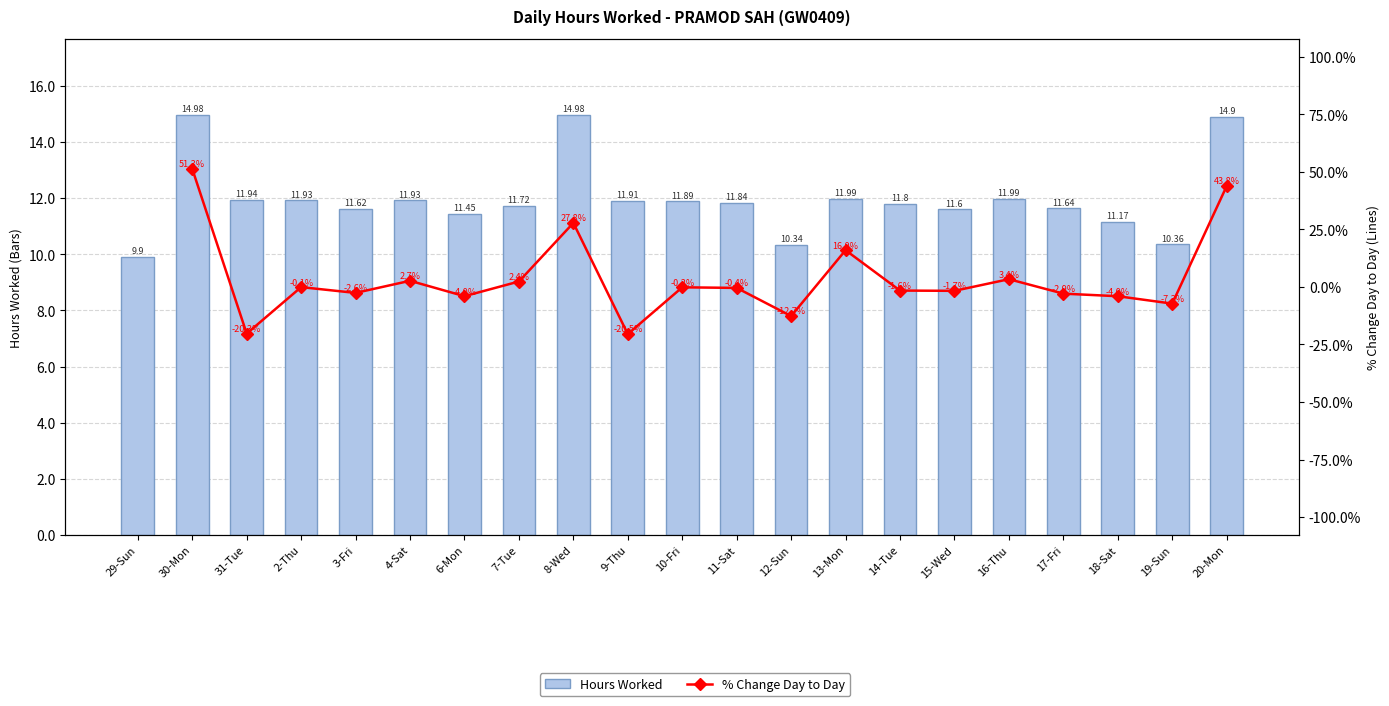

How many % Change Day to Day values are between -4 and 2?

7